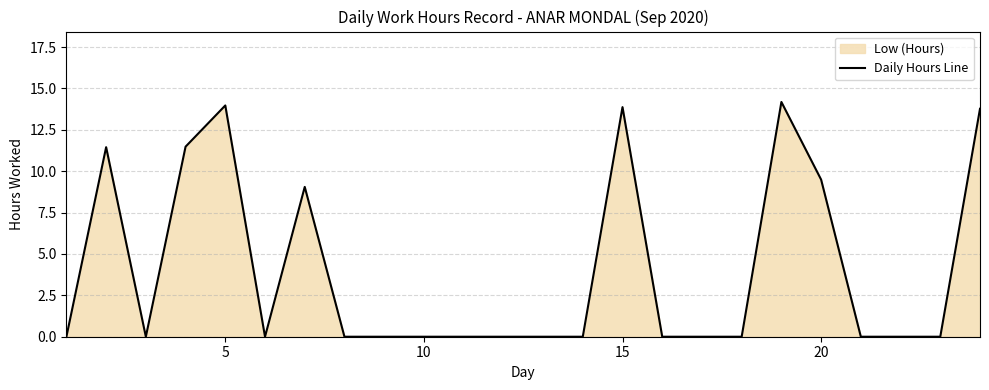

What is the maximum value shown in the chart?

14.2